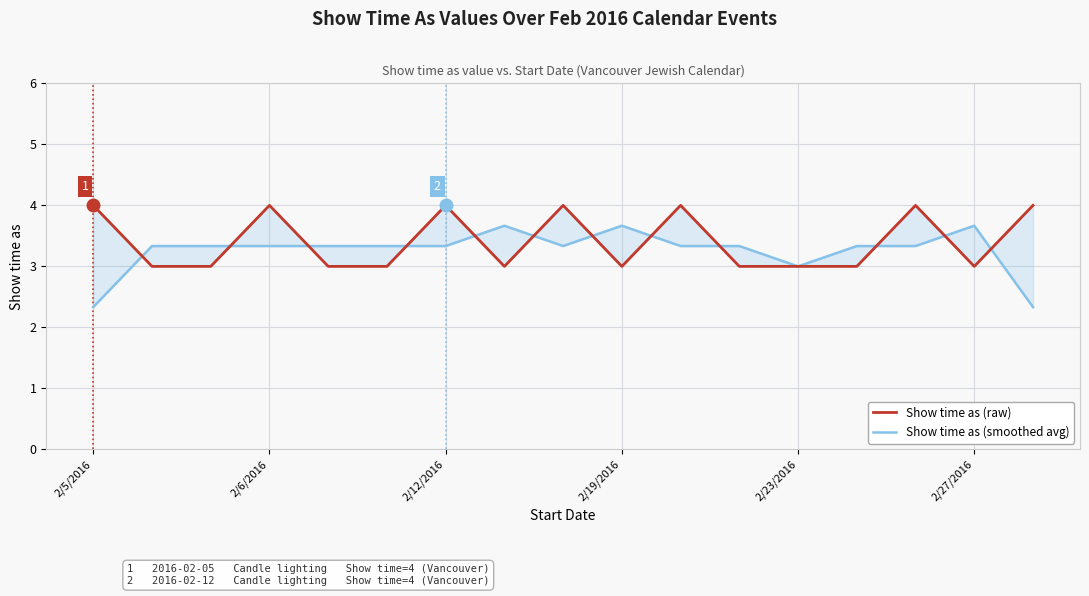

What is the sum of the Show time as (raw) values at 10 and 12?

7.0